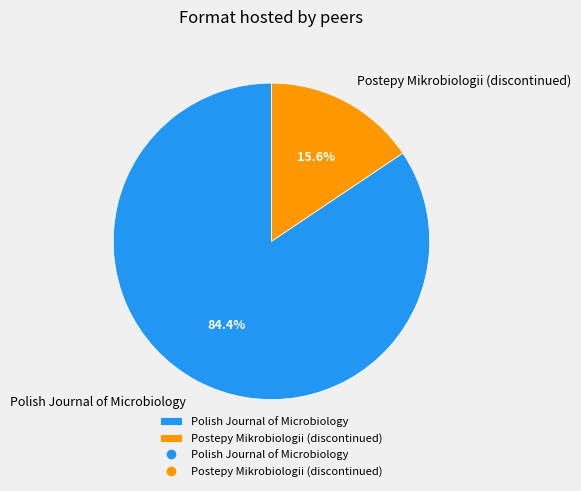

The Postepy Mikrobiologii (discontinued) slice represents 16% of the pie. True or false?

True